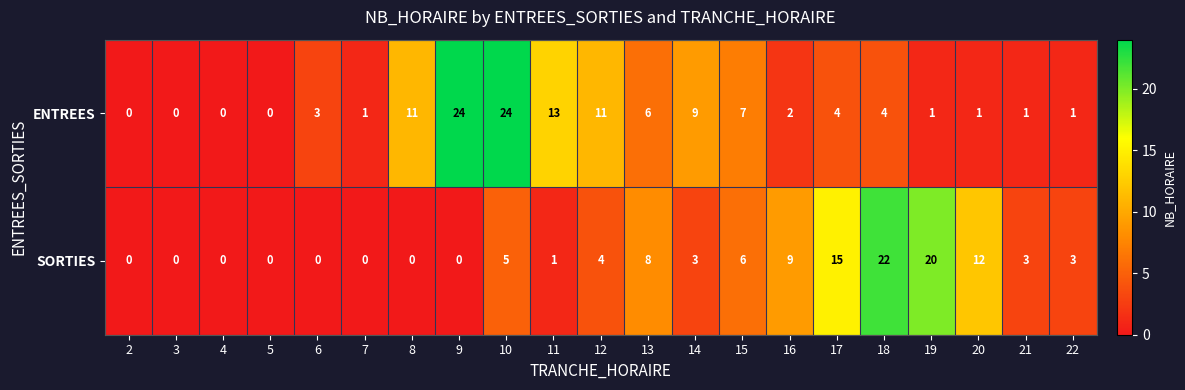

What is the maximum value for SORTIES?

22